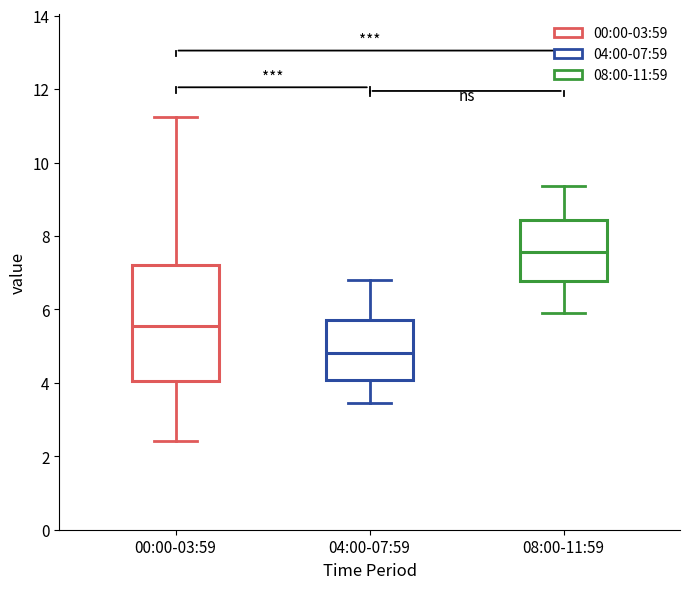

Which box is the tallest, from its lower edge to its upper edge?

00:00-03:59